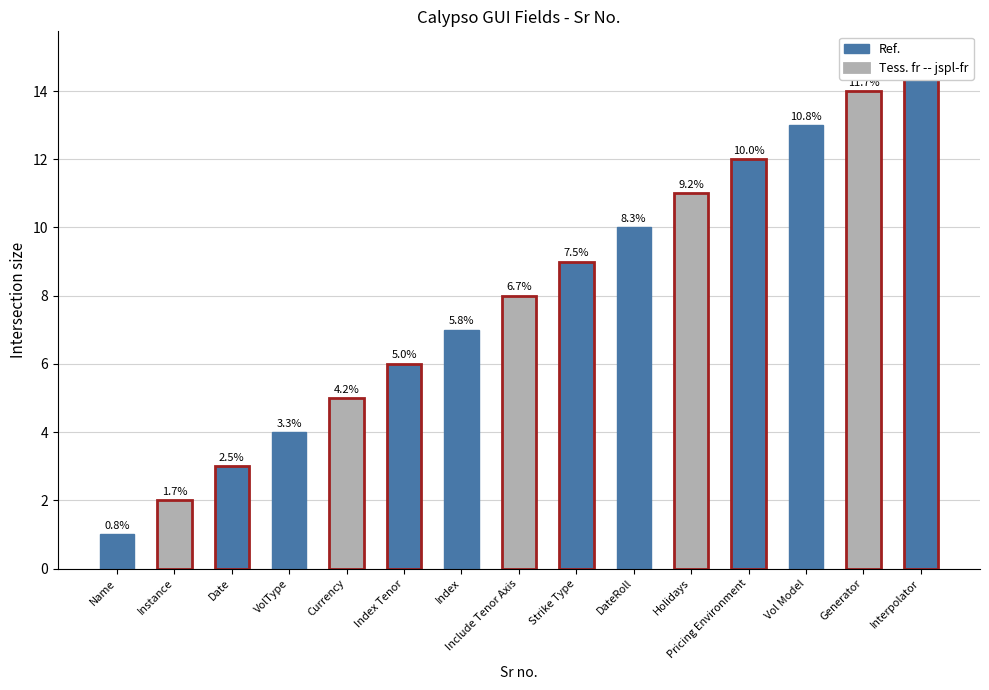

List the labels in order of value, largest first.

Interpolator, Generator, Vol Model, Pricing Environment, Holidays, DateRoll, Strike Type, Include Tenor Axis, Index, Index Tenor, Currency, VolType, Date, Instance, Name